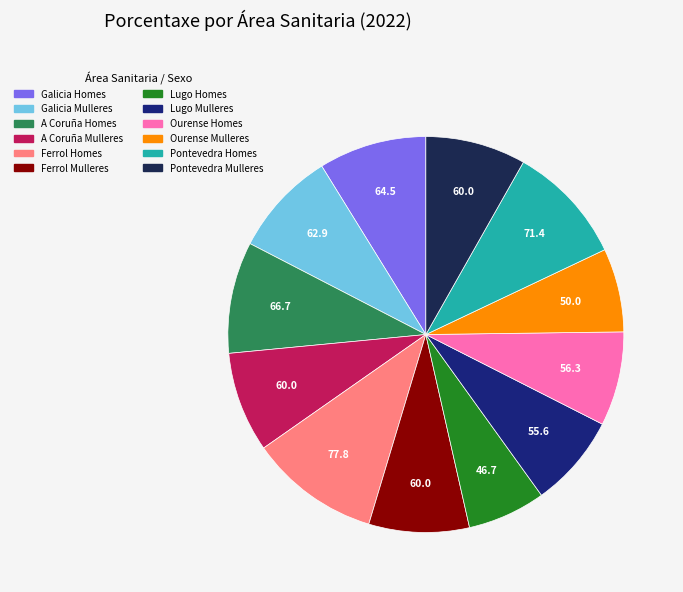

Do Ourense Homes and Galicia Homes together represent more than half of the pie?

No